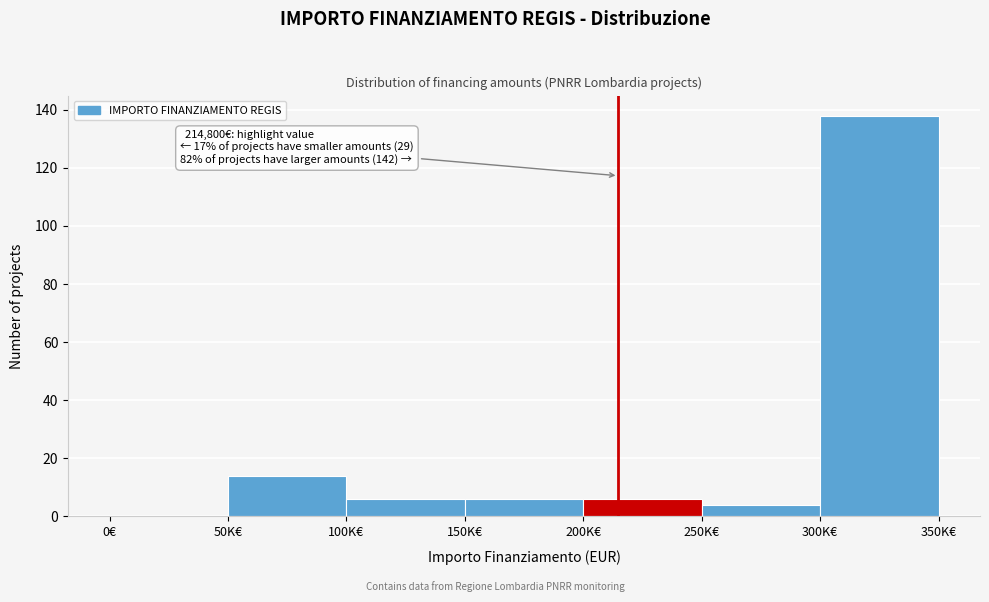

Reading left to right, transcribe all the data shown in this chart.

0€=0	50K€=14	100K€=6	150K€=6	200K€=6	250K€=4	300K€=138